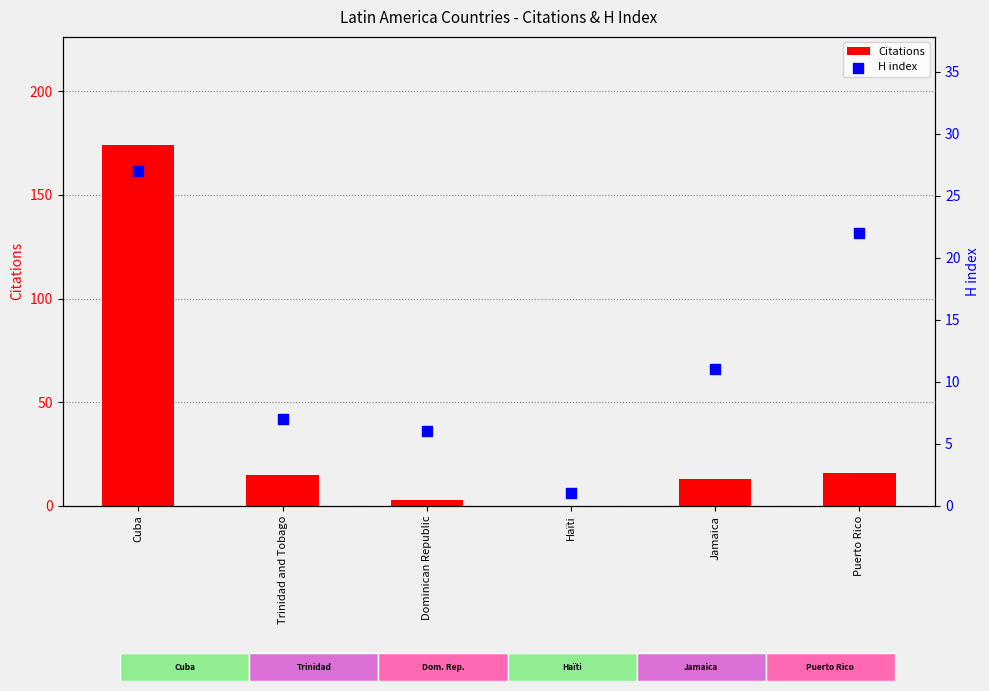

At which category is the sum across all series the highest?

Cuba